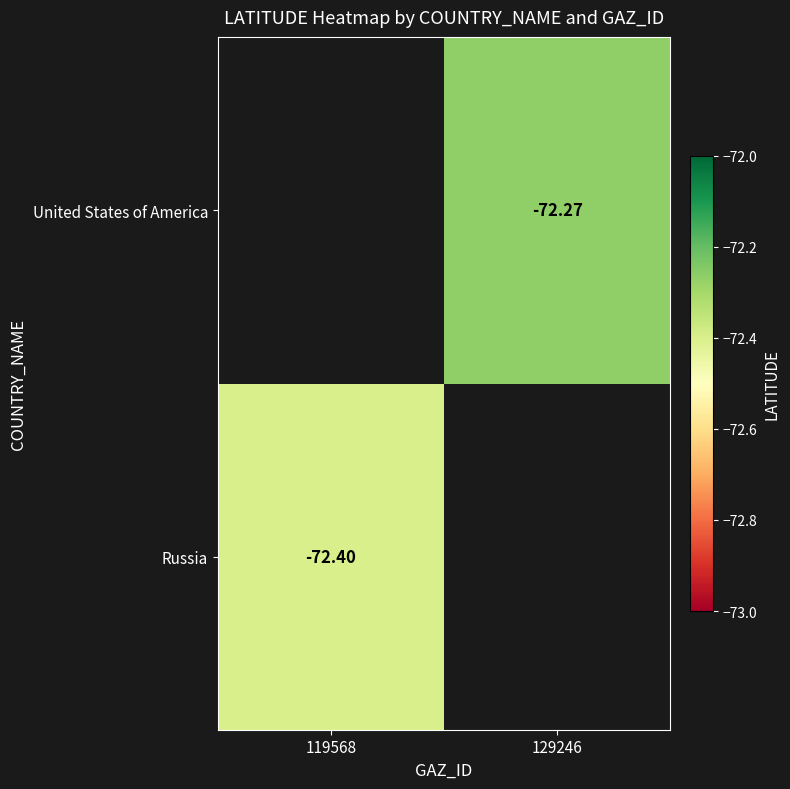

The United States of America series shows -105.4 at 129246. True or false?

False